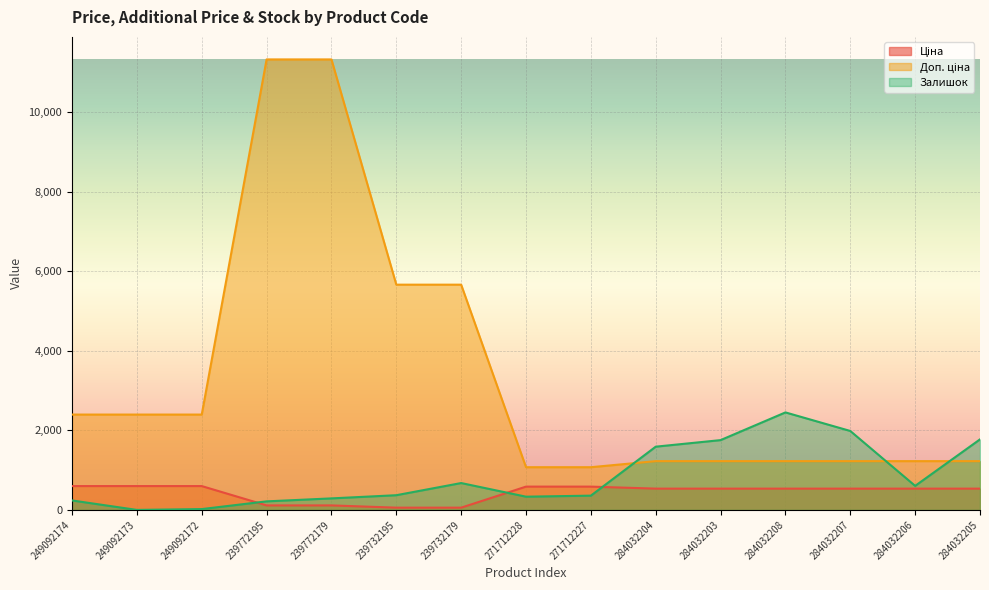

At which category does the chart reach its peak across all series?

239772195